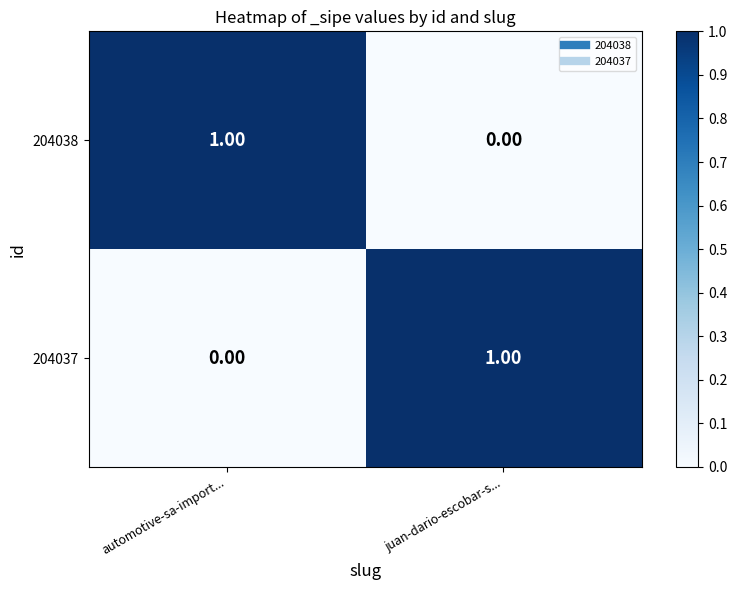

Rank the categories by 204037 value from lowest to highest.

automotive-sa-import..., juan-dario-escobar-s...